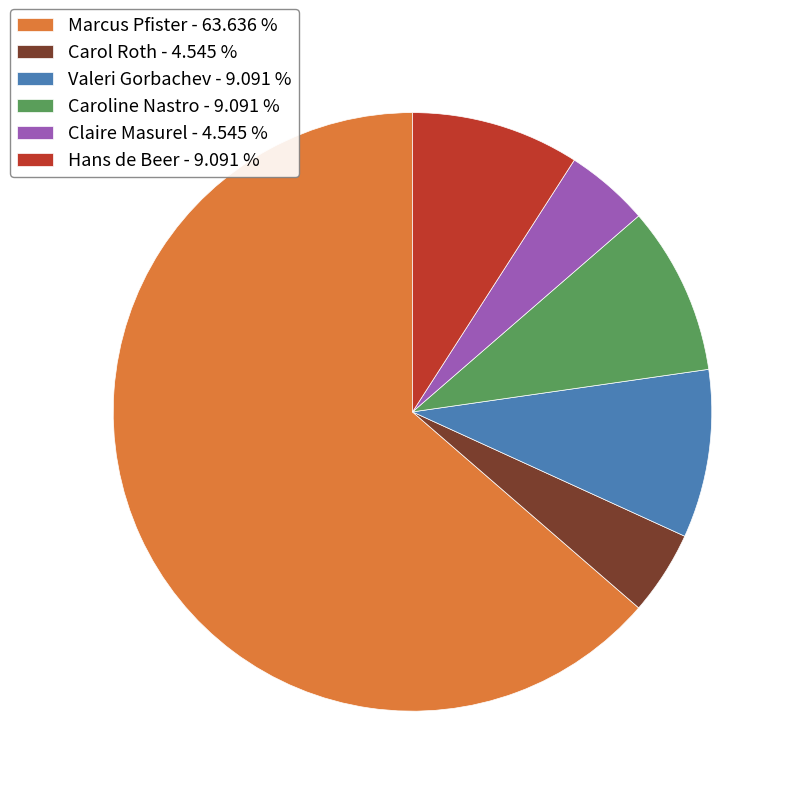

Is the sum of Claire Masurel - 4.545 % and Marcus Pfister - 63.636 % greater than half?

Yes